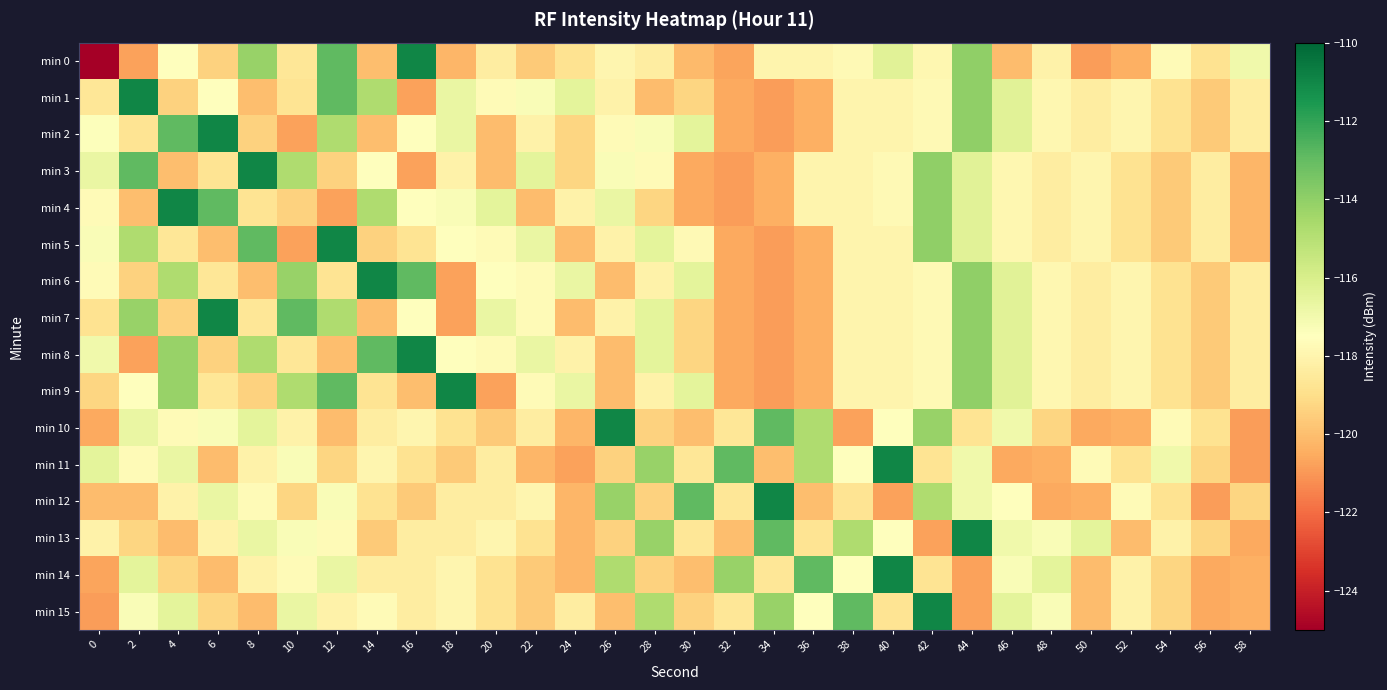

Reading left to right, transcribe all the data shown in this chart.

min 0: 0=-216.7	2=-120.7	4=-117.5	6=-119.4	8=-114.2	10=-118.6	12=-112.9	14=-120.0	16=-111.0	18=-120.2	20=-118.3	22=-119.6	24=-118.8	26=-118.0	28=-118.3	30=-120.1	32=-120.7	34=-118.0	36=-118.0	38=-117.7	40=-116.4	42=-117.9	44=-114.0	46=-120.1	48=-118.1	50=-120.9	52=-120.4	54=-117.7	56=-118.8	58=-117.0
min 1: 0=-118.7	2=-111.0	4=-119.4	6=-117.5	8=-120.0	10=-118.7	12=-112.9	14=-114.8	16=-120.7	18=-116.7	20=-117.7	22=-117.3	24=-116.5	26=-118.1	28=-120.1	30=-119.3	32=-120.6	34=-120.9	36=-120.4	38=-118.0	40=-118.0	42=-117.7	44=-114.0	46=-116.4	48=-117.9	50=-118.3	52=-118.0	54=-118.8	56=-119.6	58=-118.3
min 2: 0=-117.4	2=-118.7	4=-112.9	6=-111.0	8=-119.4	10=-120.7	12=-114.8	14=-120.0	16=-117.5	18=-116.7	20=-120.1	22=-118.1	24=-119.3	26=-117.7	28=-117.3	30=-116.5	32=-120.6	34=-120.9	36=-120.4	38=-118.0	40=-118.0	42=-117.7	44=-114.0	46=-116.4	48=-117.9	50=-118.3	52=-118.0	54=-118.8	56=-119.6	58=-118.3
min 3: 0=-116.7	2=-112.9	4=-120.0	6=-118.7	8=-111.0	10=-114.8	12=-119.4	14=-117.5	16=-120.7	18=-118.1	20=-120.1	22=-116.5	24=-119.3	26=-117.3	28=-117.7	30=-120.6	32=-120.9	34=-120.4	36=-118.0	38=-118.0	40=-117.7	42=-114.0	44=-116.4	46=-117.9	48=-118.3	50=-118.0	52=-118.8	54=-119.6	56=-118.3	58=-120.2
min 4: 0=-117.7	2=-120.0	4=-111.0	6=-112.9	8=-118.7	10=-119.4	12=-120.7	14=-114.8	16=-117.5	18=-117.3	20=-116.5	22=-120.1	24=-118.1	26=-116.7	28=-119.3	30=-120.6	32=-120.9	34=-120.4	36=-118.0	38=-118.0	40=-117.7	42=-114.0	44=-116.4	46=-117.9	48=-118.3	50=-118.0	52=-118.8	54=-119.6	56=-118.3	58=-120.2
min 5: 0=-117.3	2=-114.8	4=-118.6	6=-120.0	8=-112.9	10=-120.7	12=-111.0	14=-119.4	16=-118.7	18=-117.5	20=-117.7	22=-116.7	24=-120.1	26=-118.1	28=-116.5	30=-117.7	32=-120.6	34=-120.9	36=-120.4	38=-118.0	40=-118.0	42=-114.0	44=-116.4	46=-117.9	48=-118.3	50=-118.0	52=-118.8	54=-119.6	56=-118.3	58=-120.2
min 6: 0=-117.7	2=-119.4	4=-114.8	6=-118.6	8=-120.0	10=-114.2	12=-118.7	14=-111.0	16=-112.9	18=-120.7	20=-117.5	22=-117.7	24=-116.7	26=-120.1	28=-118.1	30=-116.5	32=-120.6	34=-120.9	36=-120.4	38=-118.0	40=-118.0	42=-117.7	44=-114.0	46=-116.4	48=-117.9	50=-118.3	52=-118.0	54=-118.8	56=-119.6	58=-118.3
min 7: 0=-118.8	2=-114.2	4=-119.4	6=-111.0	8=-118.6	10=-112.9	12=-114.8	14=-120.0	16=-117.5	18=-120.7	20=-116.7	22=-117.7	24=-120.1	26=-118.1	28=-116.5	30=-119.3	32=-120.6	34=-120.9	36=-120.4	38=-118.0	40=-118.0	42=-117.7	44=-114.0	46=-116.4	48=-117.9	50=-118.3	52=-118.0	54=-118.8	56=-119.6	58=-118.3
min 8: 0=-117.0	2=-120.7	4=-114.2	6=-119.4	8=-114.8	10=-118.6	12=-120.0	14=-112.9	16=-111.0	18=-117.5	20=-117.7	22=-116.7	24=-118.1	26=-120.1	28=-116.5	30=-119.3	32=-120.6	34=-120.9	36=-120.4	38=-118.0	40=-118.0	42=-117.7	44=-114.0	46=-116.4	48=-117.9	50=-118.3	52=-118.0	54=-118.8	56=-119.6	58=-118.3
min 9: 0=-119.3	2=-117.5	4=-114.2	6=-118.6	8=-119.4	10=-114.8	12=-112.9	14=-118.7	16=-120.0	18=-111.0	20=-120.7	22=-117.7	24=-116.7	26=-120.1	28=-118.1	30=-116.5	32=-120.6	34=-120.9	36=-120.4	38=-118.0	40=-118.0	42=-117.7	44=-114.0	46=-116.4	48=-117.9	50=-118.3	52=-118.0	54=-118.8	56=-119.6	58=-118.3
min 10: 0=-120.6	2=-116.7	4=-117.7	6=-117.3	8=-116.5	10=-118.1	12=-120.1	14=-118.3	16=-118.0	18=-118.8	20=-119.6	22=-118.3	24=-120.2	26=-111.0	28=-119.4	30=-120.0	32=-118.6	34=-112.9	36=-114.8	38=-120.7	40=-117.5	42=-114.2	44=-118.7	46=-117.0	48=-119.3	50=-120.6	52=-120.4	54=-117.7	56=-118.8	58=-120.9
min 11: 0=-116.5	2=-117.7	4=-116.7	6=-120.1	8=-118.1	10=-117.3	12=-119.3	14=-118.0	16=-118.8	18=-119.6	20=-118.3	22=-120.2	24=-120.7	26=-119.4	28=-114.2	30=-118.6	32=-112.9	34=-120.0	36=-114.8	38=-117.5	40=-111.0	42=-118.7	44=-117.0	46=-120.6	48=-120.4	50=-117.7	52=-118.8	54=-117.0	56=-119.3	58=-120.9
min 12: 0=-120.1	2=-120.1	4=-118.1	6=-116.7	8=-117.7	10=-119.3	12=-117.3	14=-118.8	16=-119.6	18=-118.3	20=-118.3	22=-118.0	24=-120.2	26=-114.2	28=-119.4	30=-112.9	32=-118.6	34=-111.0	36=-120.0	38=-118.7	40=-120.7	42=-114.8	44=-117.0	46=-117.5	48=-120.6	50=-120.4	52=-117.7	54=-118.8	56=-120.9	58=-119.3
min 13: 0=-118.1	2=-119.3	4=-120.1	6=-118.1	8=-116.7	10=-117.3	12=-117.7	14=-119.6	16=-118.3	18=-118.3	20=-118.0	22=-118.8	24=-120.2	26=-119.4	28=-114.2	30=-118.6	32=-120.0	34=-112.9	36=-118.7	38=-114.8	40=-117.5	42=-120.7	44=-111.0	46=-117.0	48=-117.3	50=-116.5	52=-120.1	54=-118.1	56=-119.3	58=-120.6
min 14: 0=-120.7	2=-116.5	4=-119.3	6=-120.1	8=-118.1	10=-117.7	12=-116.7	14=-118.3	16=-118.3	18=-118.0	20=-118.8	22=-119.6	24=-120.2	26=-114.8	28=-119.4	30=-120.0	32=-114.2	34=-118.6	36=-112.9	38=-117.5	40=-111.0	42=-118.7	44=-120.7	46=-117.3	48=-116.5	50=-120.1	52=-118.1	54=-119.3	56=-120.6	58=-120.4
min 15: 0=-120.9	2=-117.3	4=-116.5	6=-119.3	8=-120.1	10=-116.7	12=-118.1	14=-117.7	16=-118.3	18=-118.0	20=-118.8	22=-119.6	24=-118.3	26=-120.0	28=-114.8	30=-119.4	32=-118.6	34=-114.2	36=-117.5	38=-112.9	40=-118.7	42=-111.0	44=-120.7	46=-116.5	48=-117.3	50=-120.1	52=-118.1	54=-119.3	56=-120.6	58=-120.4